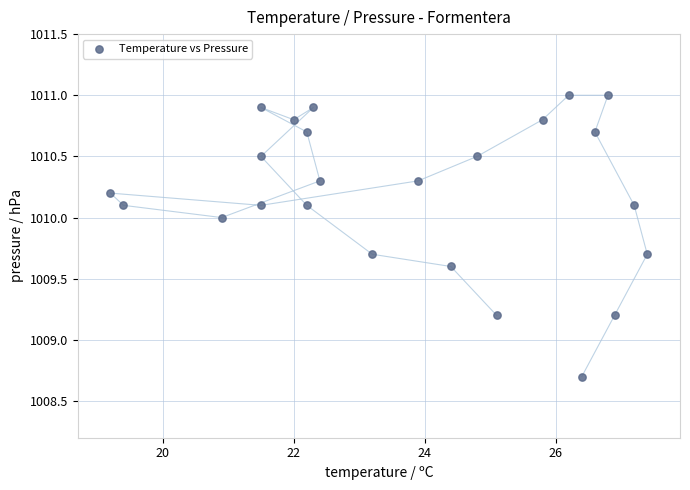

What is the range of X values (max minus min)?

8.2